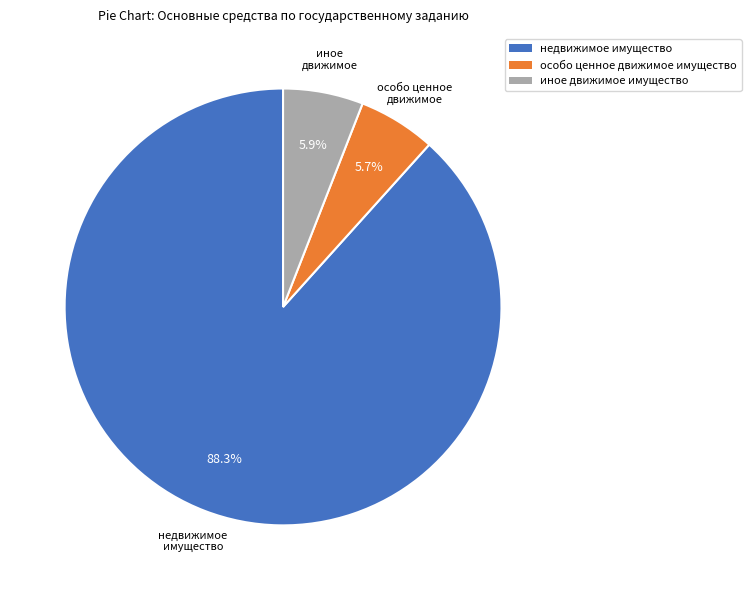

Is it true that иное движимое имущество is 6% of the pie?

True